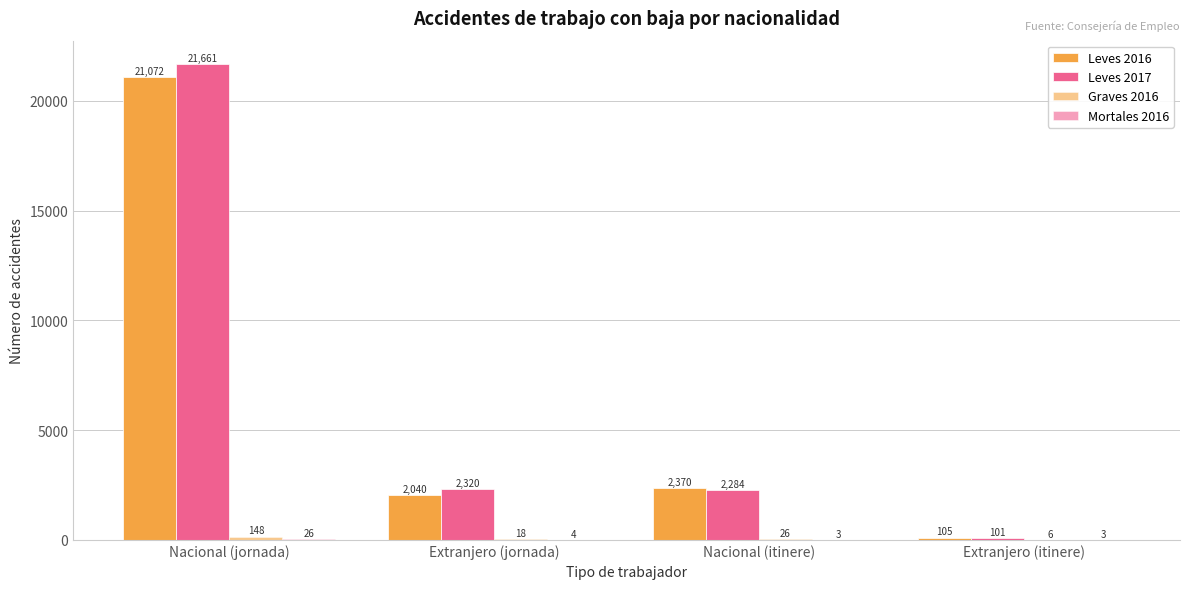

Reading left to right, transcribe all the data shown in this chart.

Leves 2016: 21072	2040	2370	105
Leves 2017: 21661	2320	2284	101
Graves 2016: 148	18	26	6
Mortales 2016: 26	4	3	3